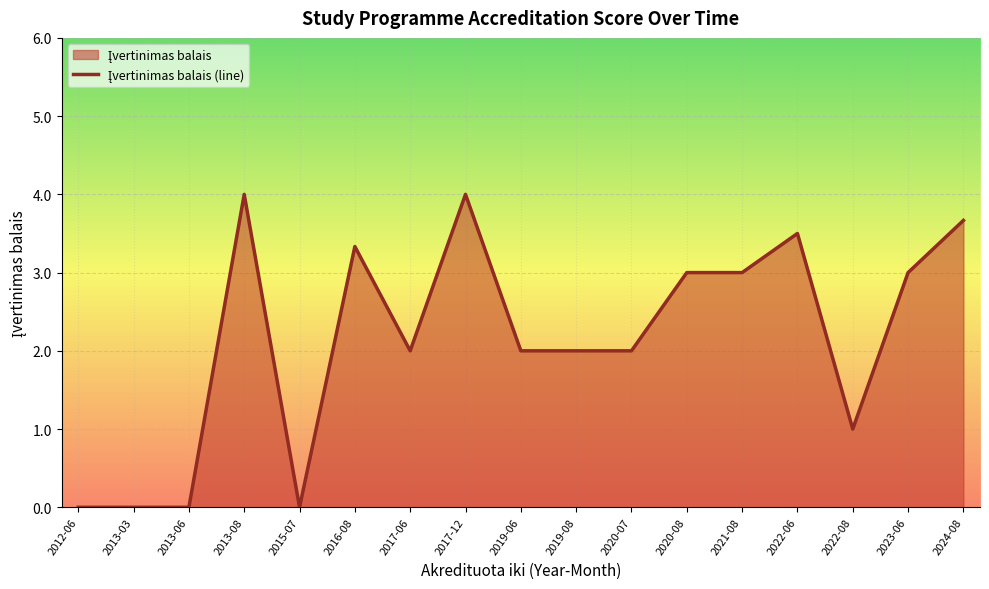

How many distinct data groups are displayed?

1